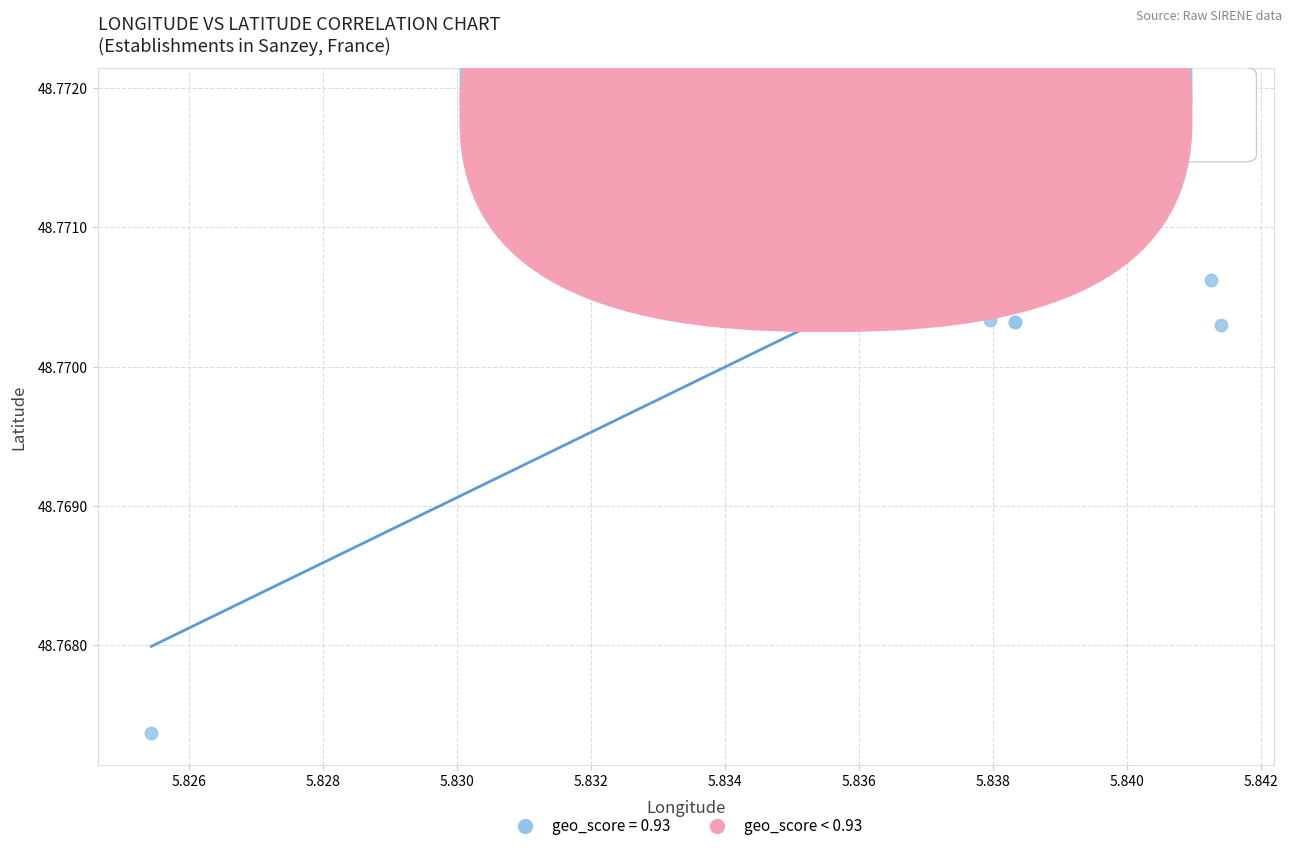

Which series reaches the maximum Y coordinate?

geo_score = 0.93